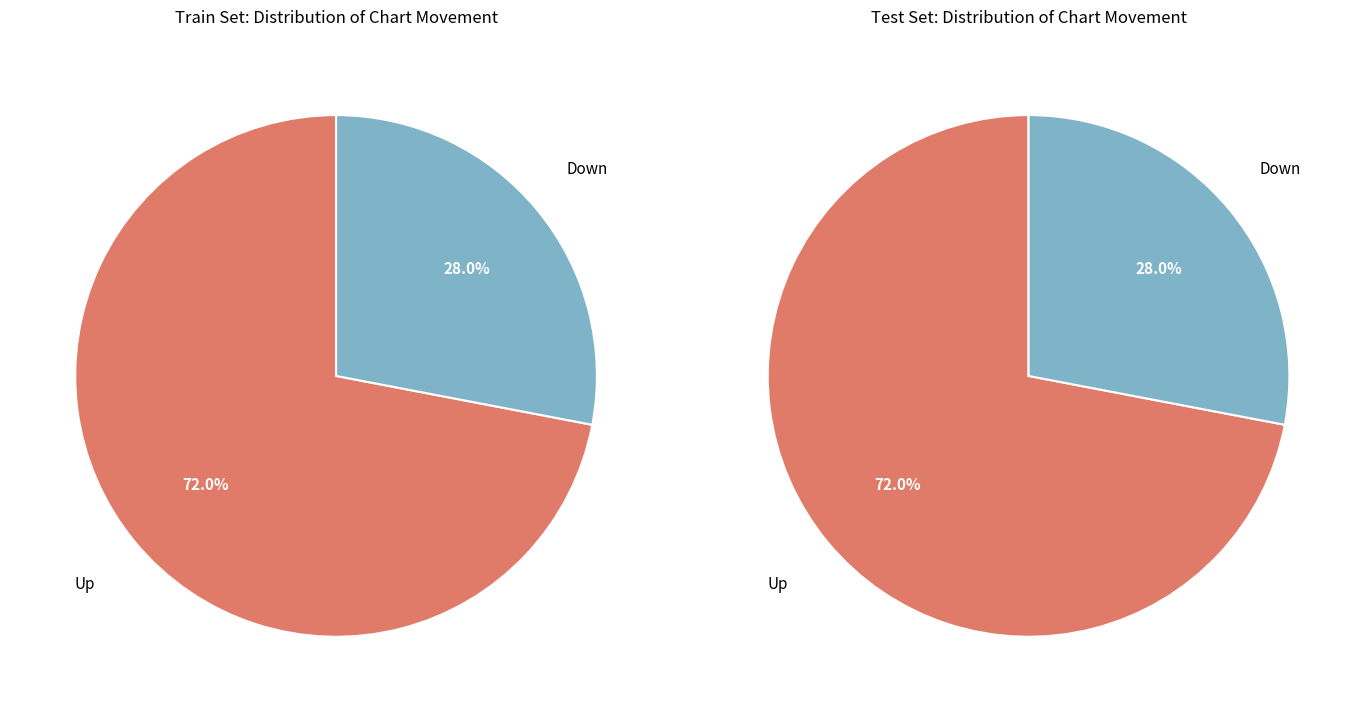

What percentage do down and up together represent?

100.0%